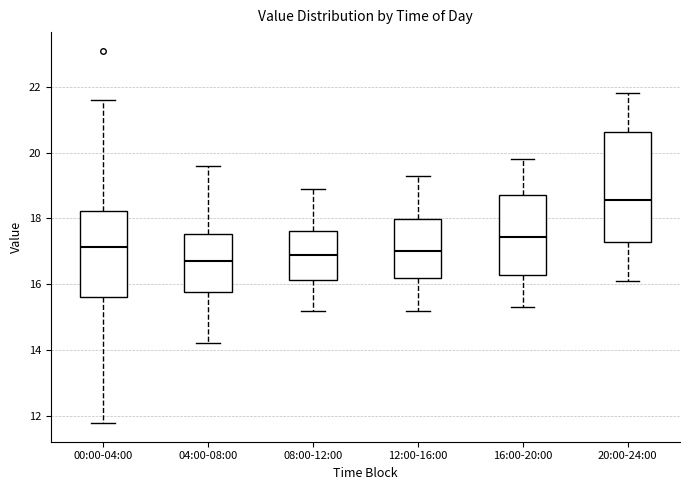

Which box is the tallest, from its lower edge to its upper edge?

20:00-24:00